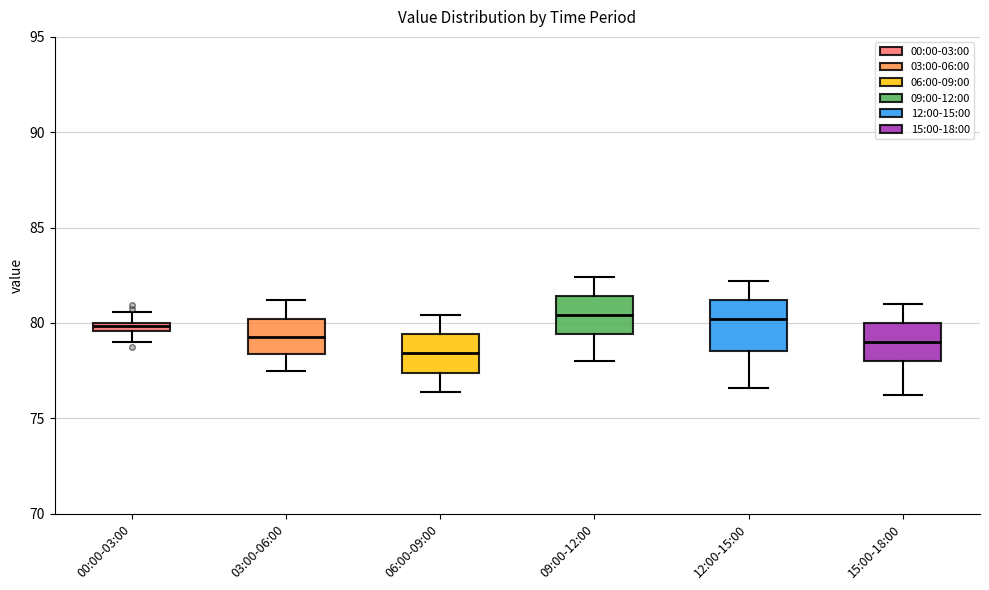

Where is the upper edge of the box for 03:00-06:00 on the y-axis? The values are not printed on the chart, so give them approximately, as read against the axis.

80.0